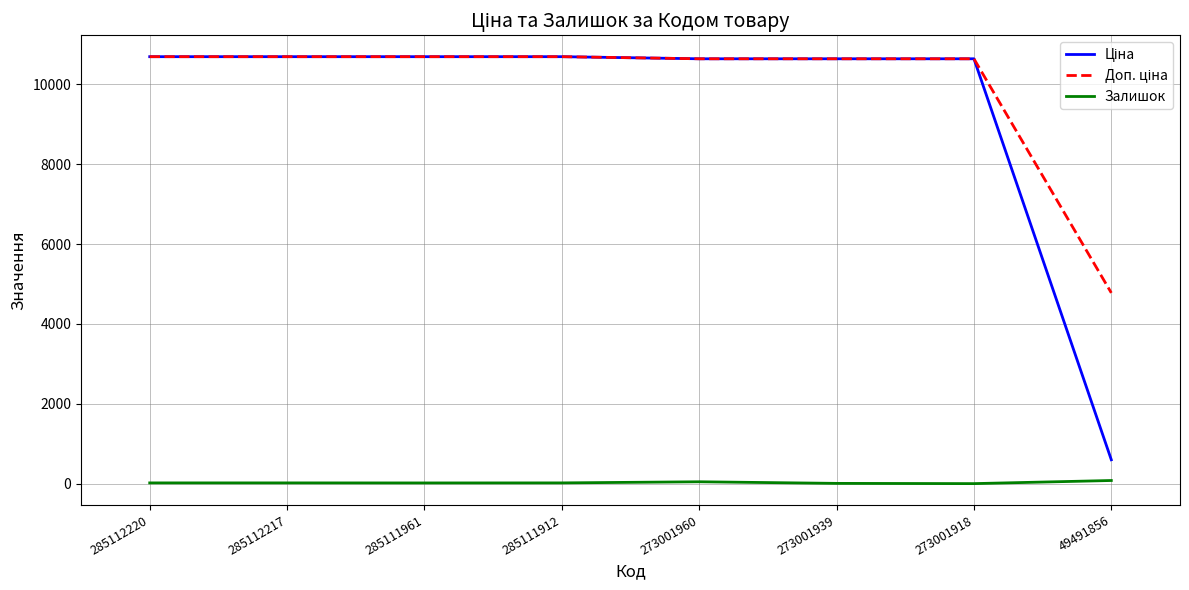

What is the maximum value shown in the chart?

10690.9